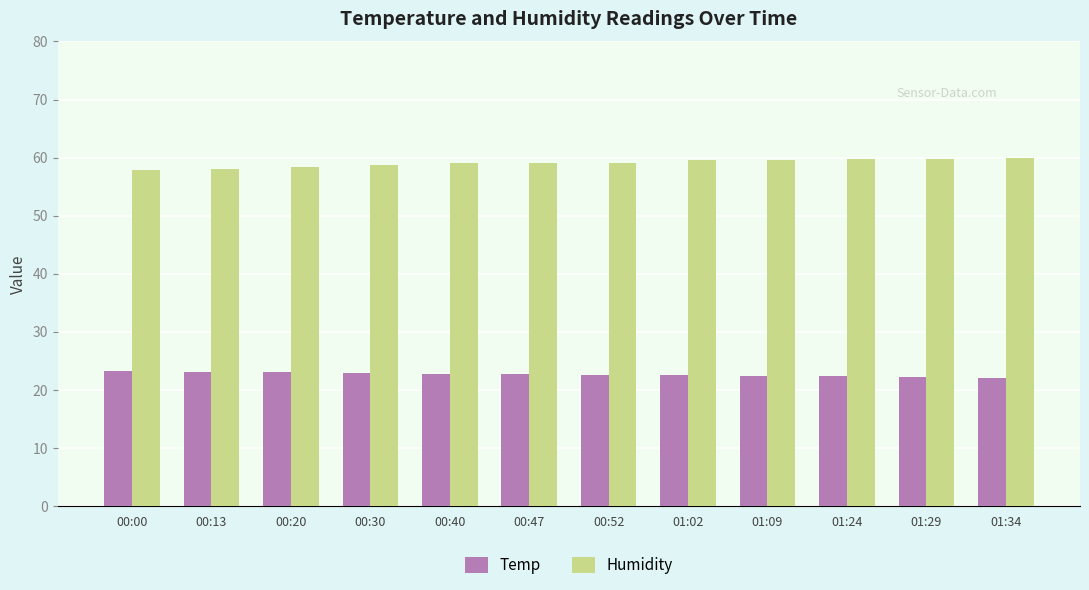

Rank the series by their maximum value, from lowest to highest.

Temp, Humidity